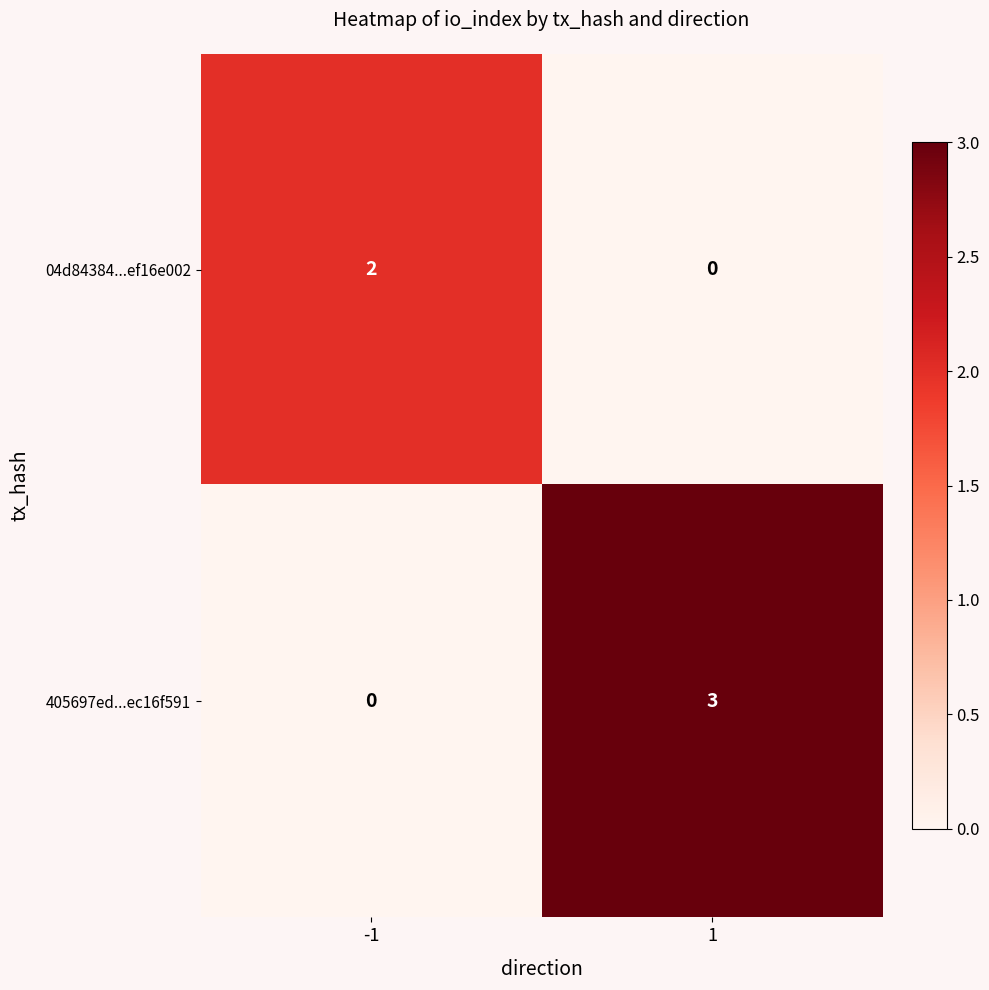

What is the sum of the 405697ed...ec16f591 values at 1 and -1?

3